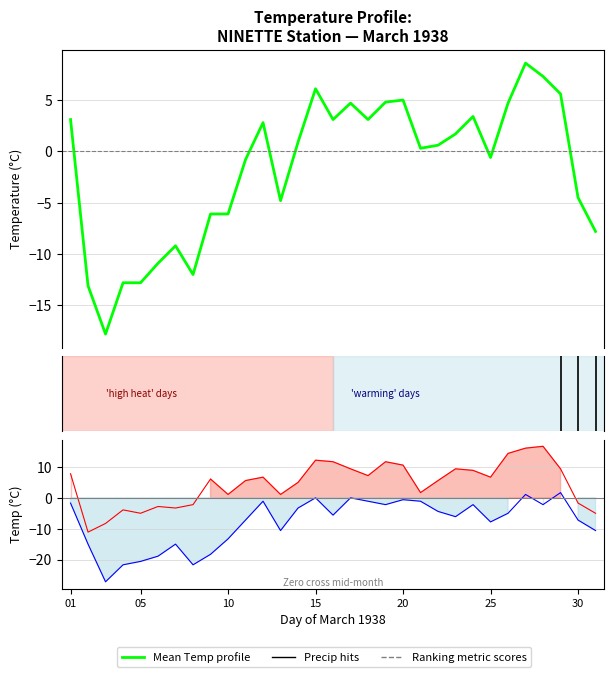

In Mean Temp profile, how many points are lower than both neighbors (excluding endpoints)?

7